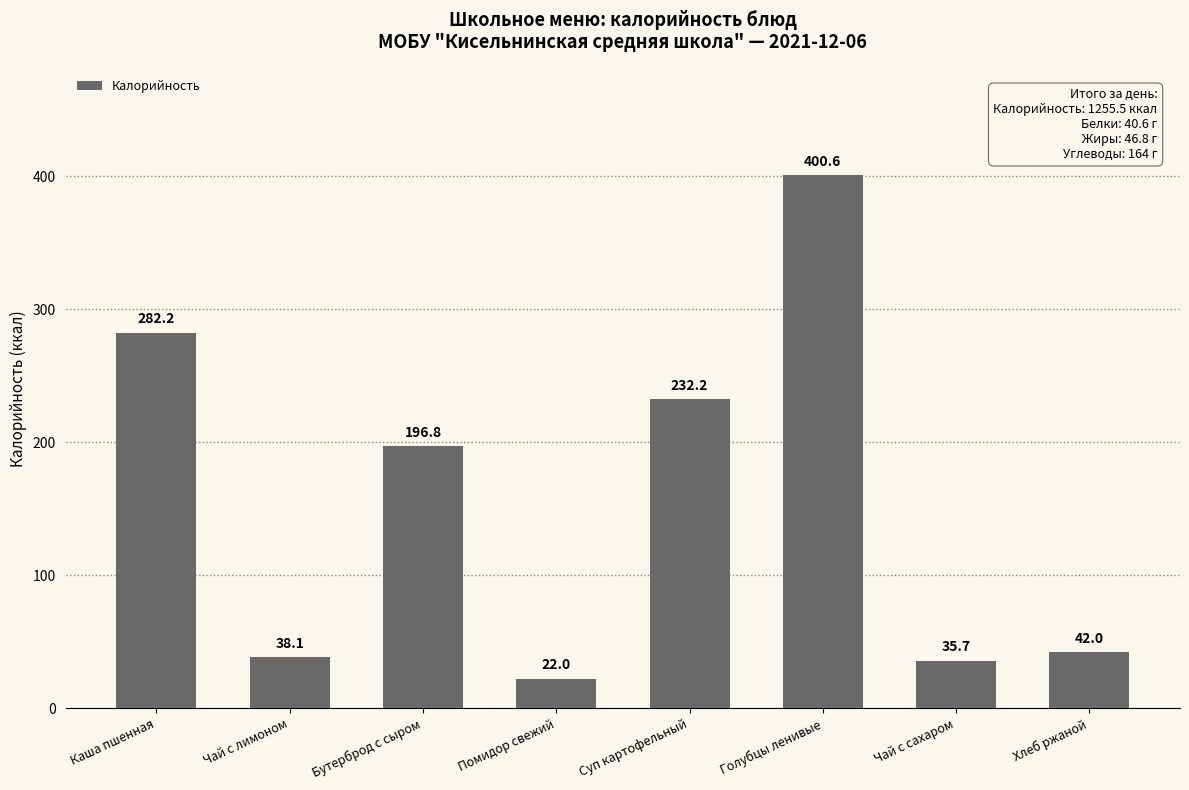

Between Голубцы ленивые and Помидор свежий, which is larger?

Голубцы ленивые